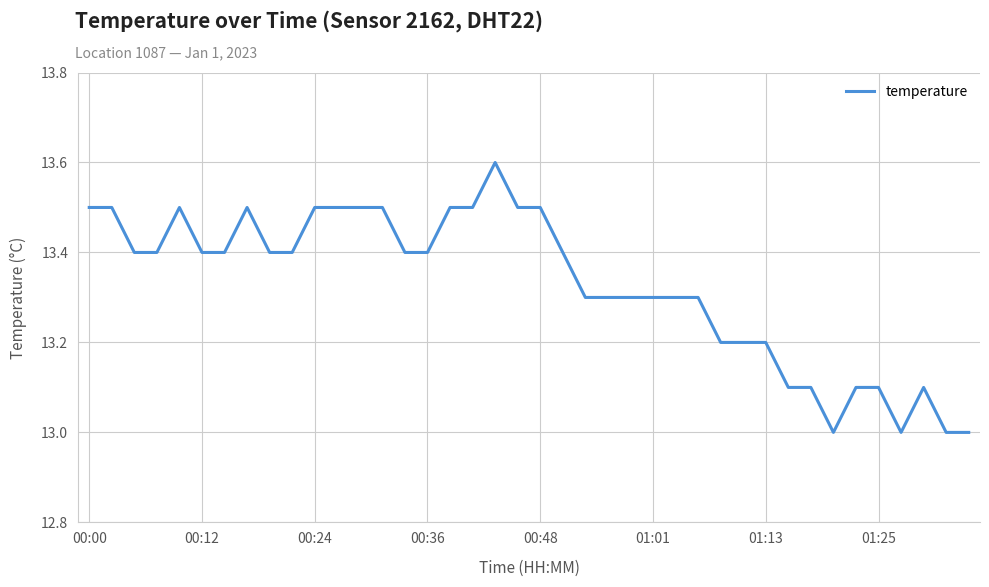

What is the sum of all values?

533.1